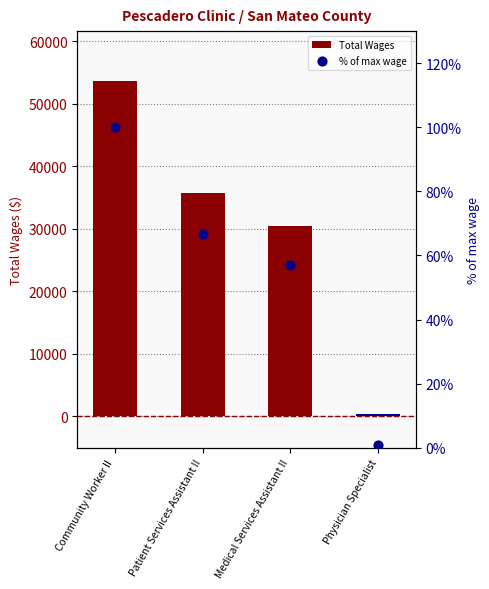

Which series has the largest total across all categories?

Total Wages